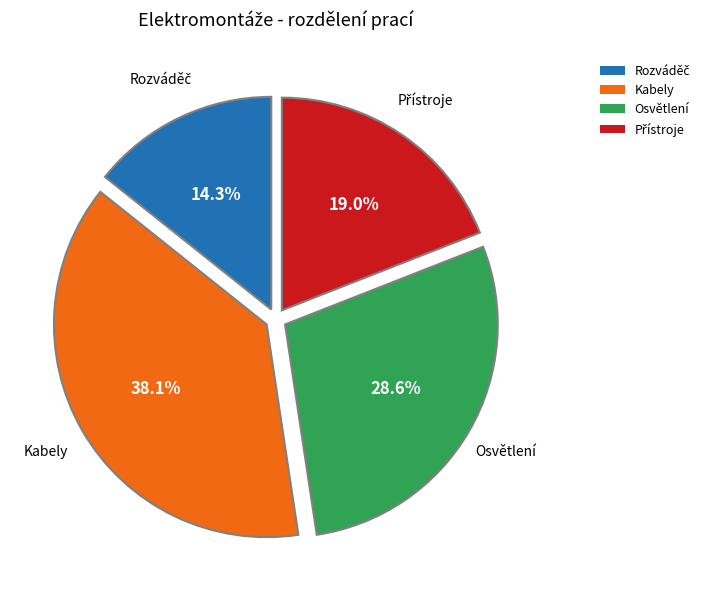

To the nearest percent, what is the average slice percentage?

25%